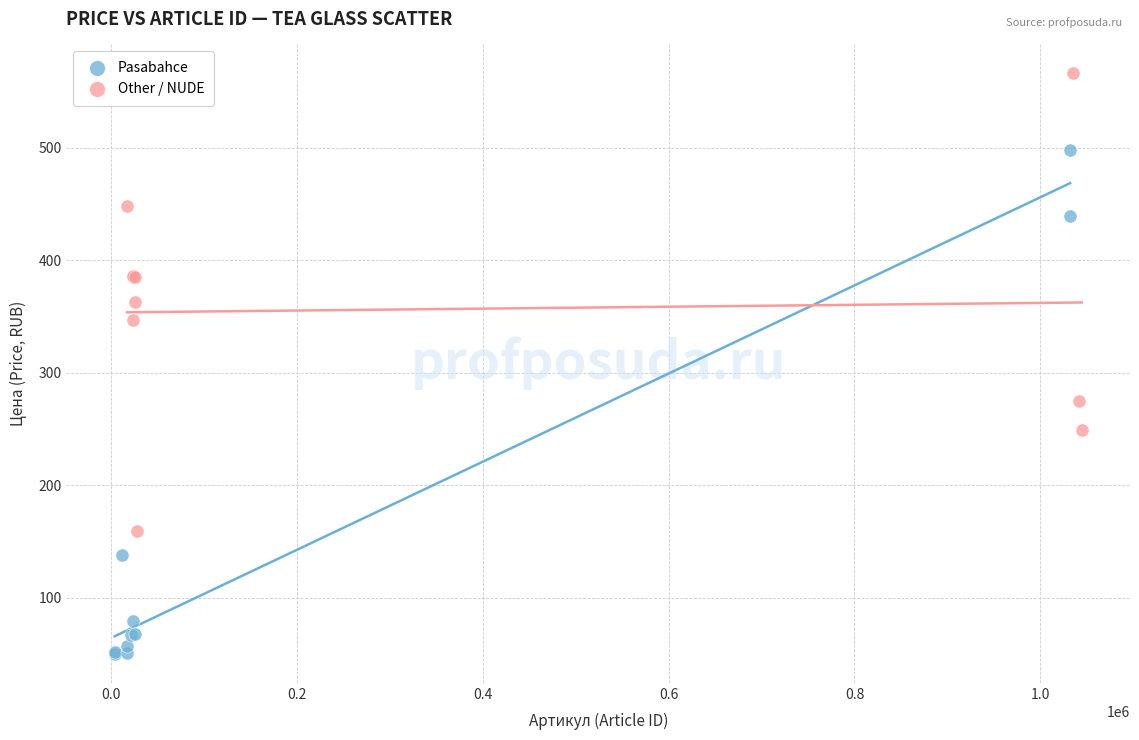

Which series contains the lowest Y value?

Pasabahce